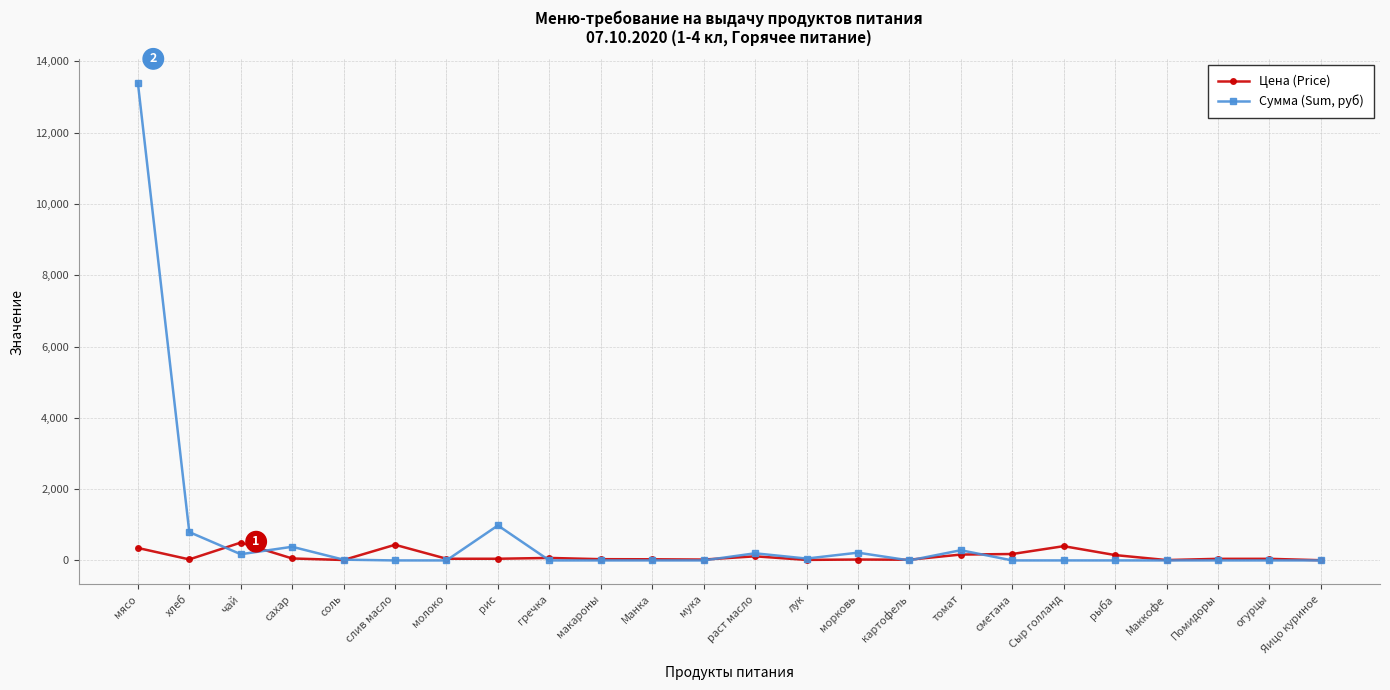

Where do Цена (Price) and Сумма (Sum, руб) first cross each other?

хлеб and чай